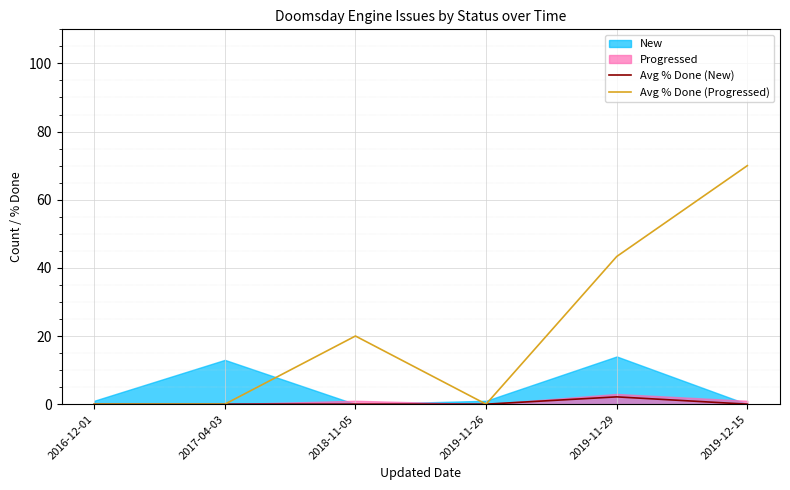

How many data points in Avg % Done (New) are above 0?

1